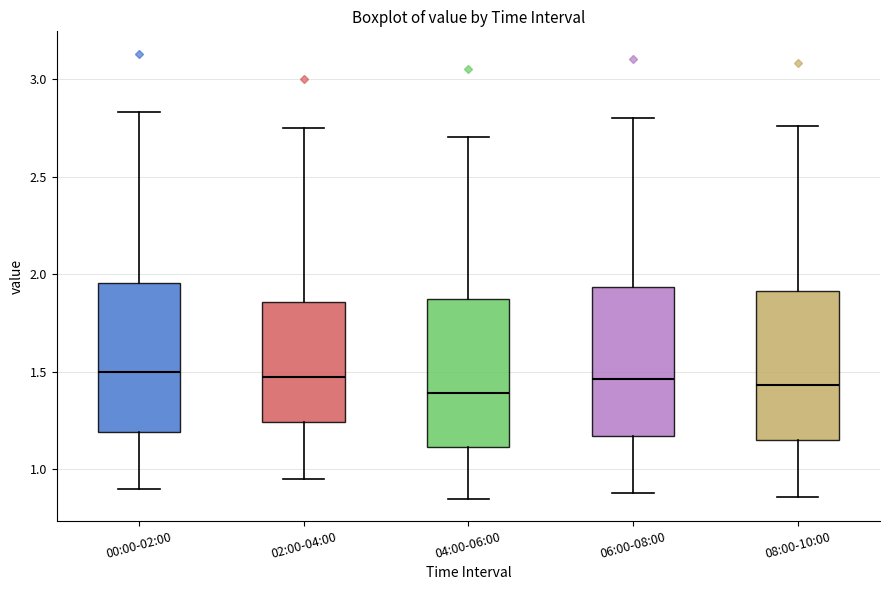

Reading left to right, read every box against the y-axis: the position of its median line, the range the box covers, and the ends of its whiskers. The values are not printed on the chart, so give them approximately, as read against the axis.

00:00-02:00: median 1.50, box 1.20 to 1.95, whiskers 0.90 to 2.85
02:00-04:00: median 1.50, box 1.25 to 1.85, whiskers 0.95 to 2.75
04:00-06:00: median 1.40, box 1.10 to 1.90, whiskers 0.85 to 2.70
06:00-08:00: median 1.45, box 1.15 to 1.95, whiskers 0.90 to 2.80
08:00-10:00: median 1.45, box 1.15 to 1.90, whiskers 0.85 to 2.75